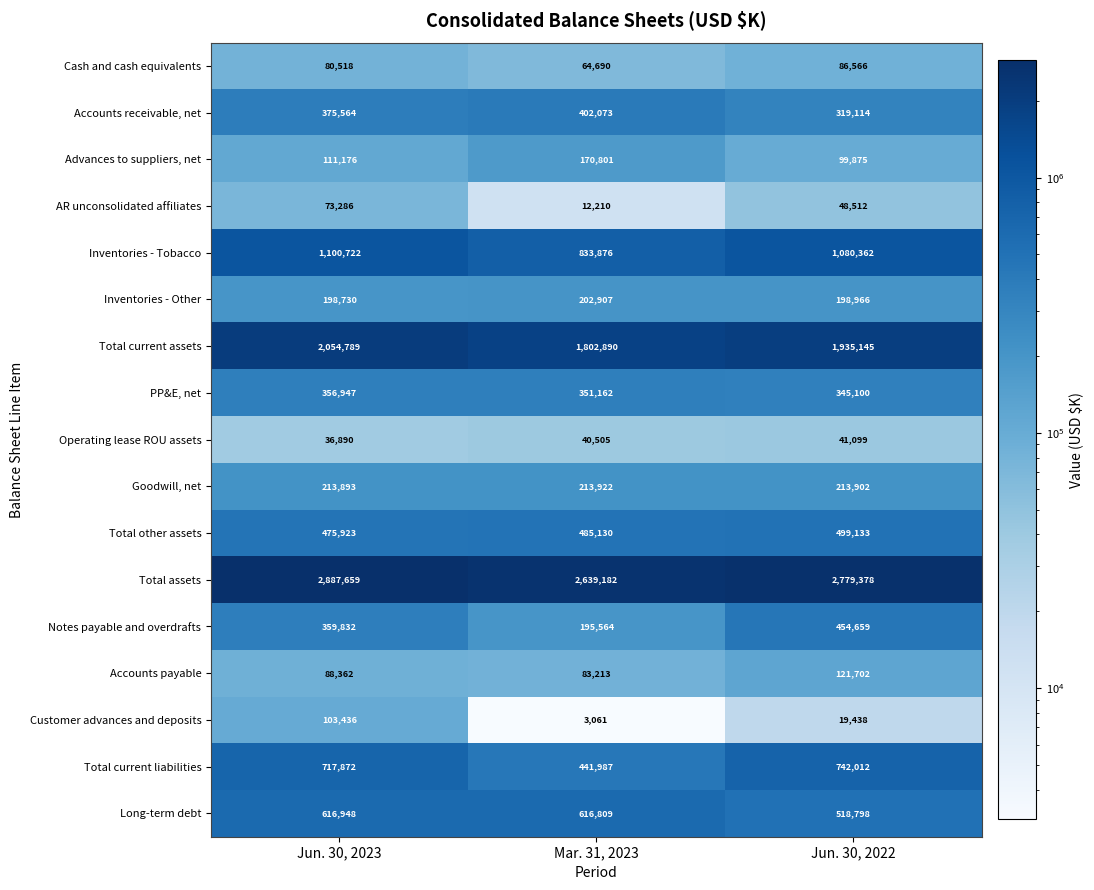

Rank the series by their maximum value, from highest to lowest.

Total assets, Total current assets, Inventories - Tobacco, Total current liabilities, Long-term debt, Total other assets, Notes payable and overdrafts, Accounts receivable, net, PP&E, net, Goodwill, net, Inventories - Other, Advances to suppliers, net, Accounts payable, Customer advances and deposits, Cash and cash equivalents, AR unconsolidated affiliates, Operating lease ROU assets